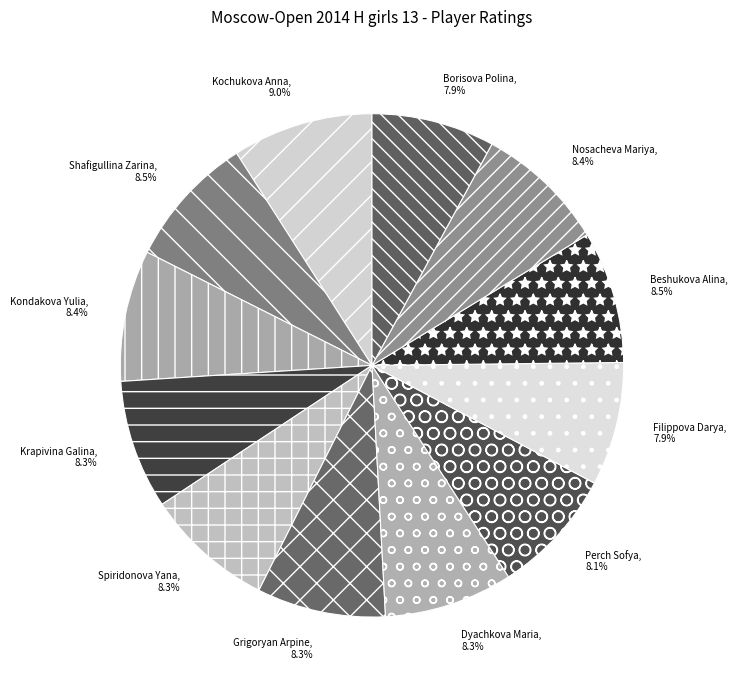

Is the sum of Spiridonova Yana and Kochukova Anna greater than half?

No